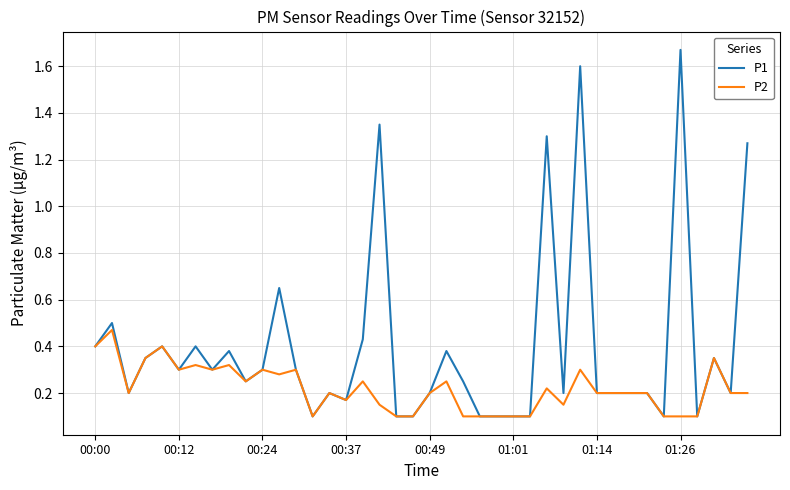

List the series in order of their peak value, highest first.

P1, P2